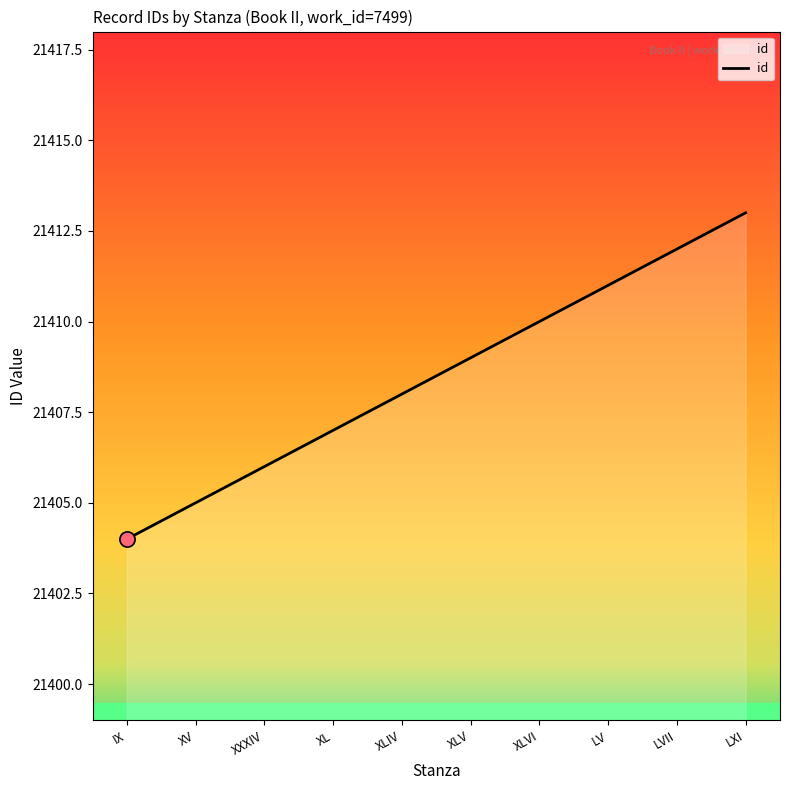

What is the change in value from XLVI to LXI?

+3